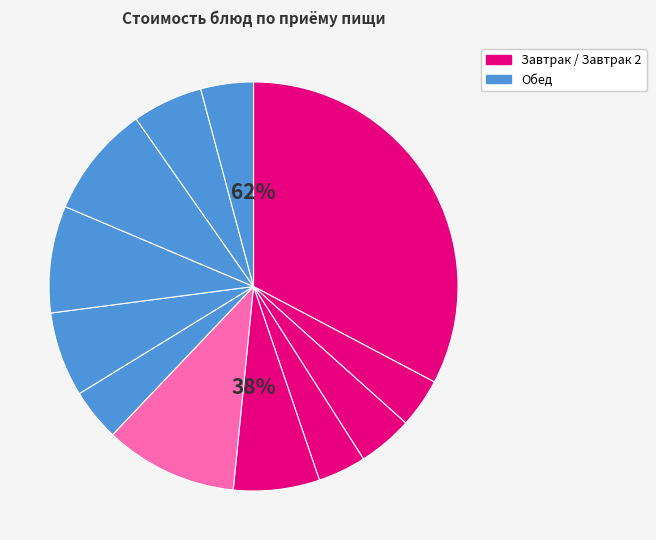

To the nearest percent, what percentage of the pie is Запеканка творожная?

33%